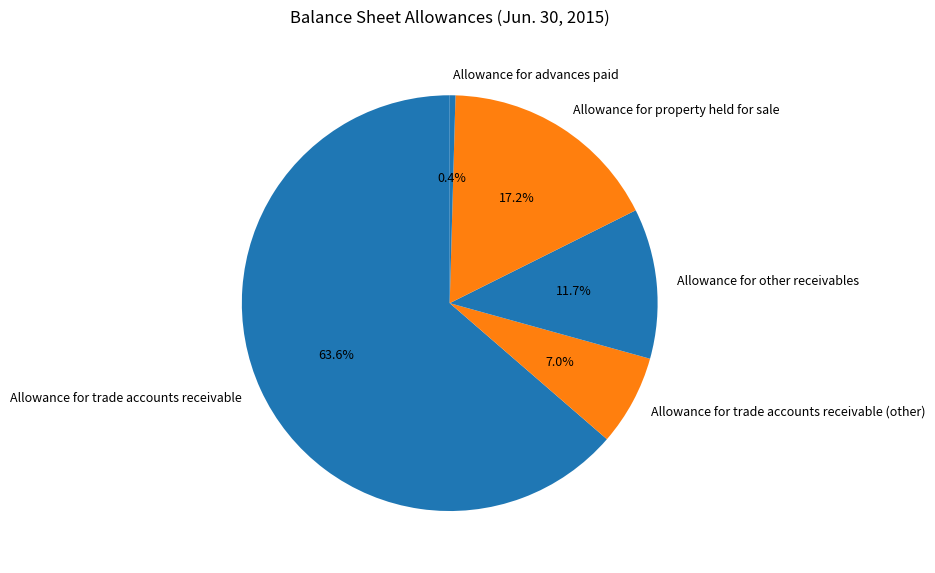

True or false: Allowance for property held for sale accounts for 24% of the total.

False